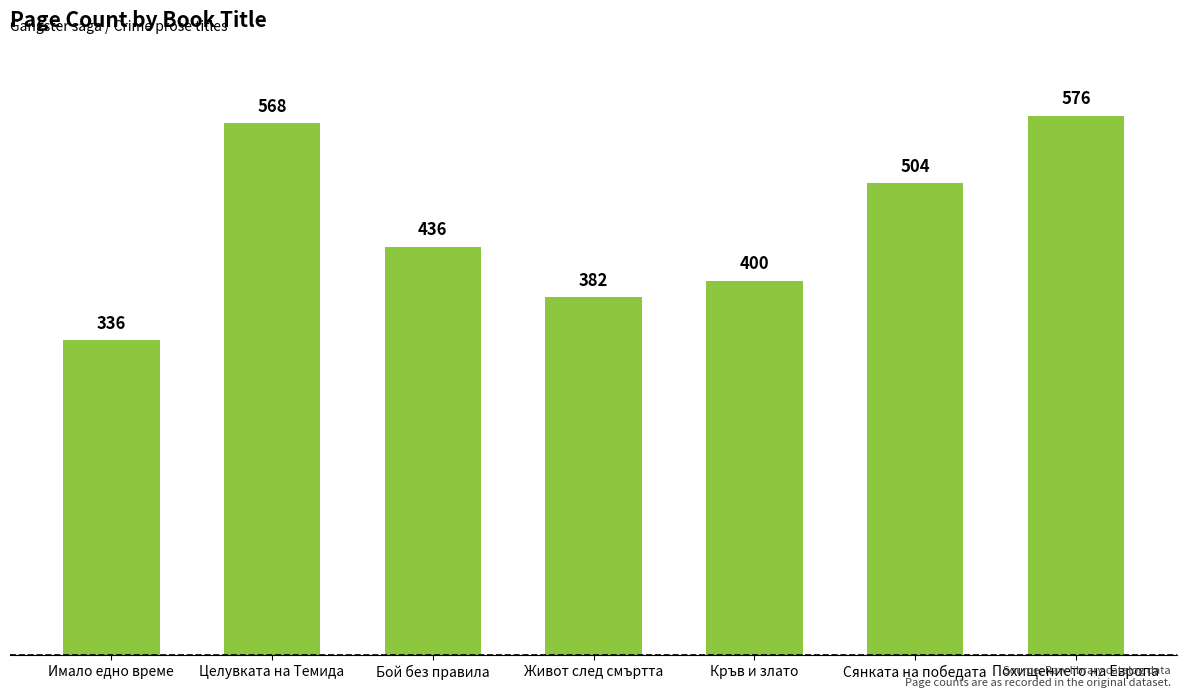

Rank the categories by value from lowest to highest.

Имало едно време, Живот след смъртта, Кръв и злато, Бой без правила, Сянката на победата, Целувката на Темида, Похищението на Европа